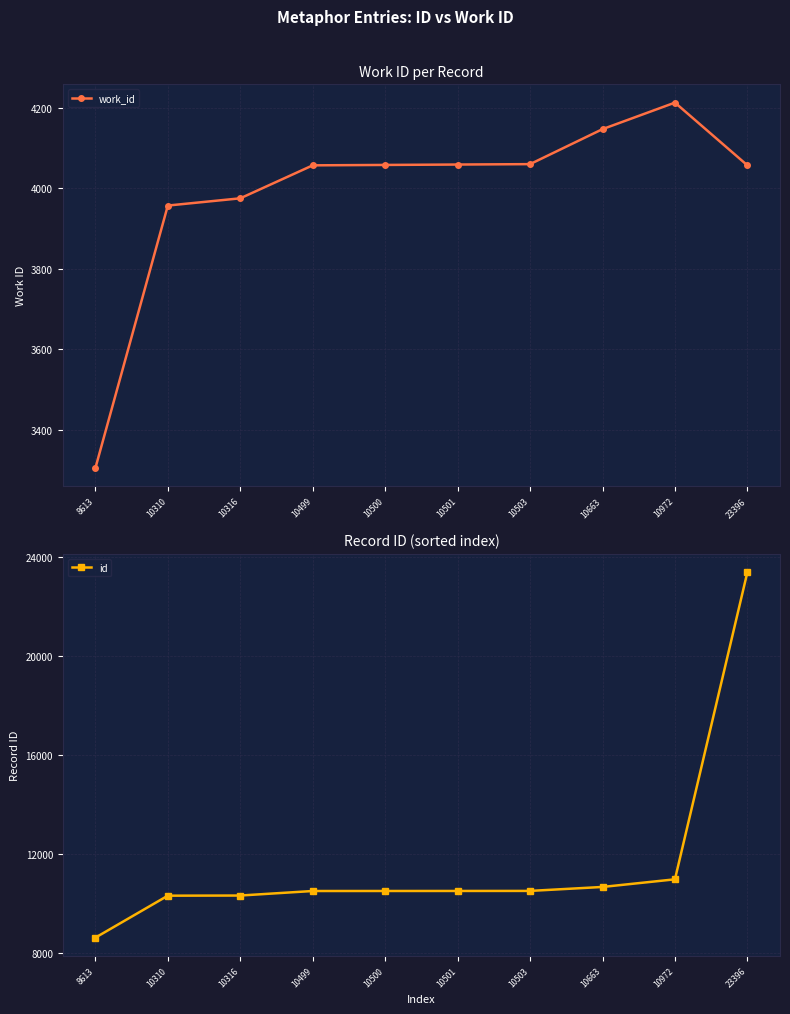

Reading left to right, list all the values displayed in this chart.

work_id: 8613=3304	10310=3957	10316=3975	10499=4057	10500=4058	10501=4059	10503=4060	10663=4147	10972=4213	23396=4057
id: 8613=8613	10310=10310	10316=10316	10499=10499	10500=10500	10501=10501	10503=10503	10663=10663	10972=10972	23396=23396